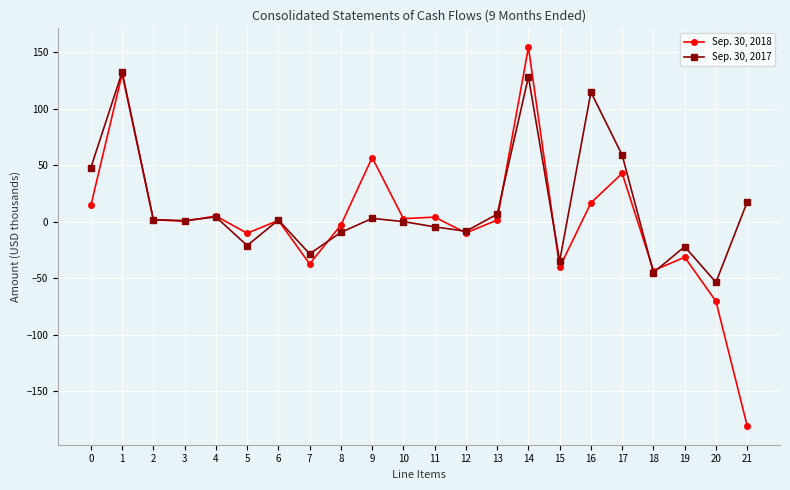

True or false: Sep. 30, 2018 has more than 1 interior local peaks.

True